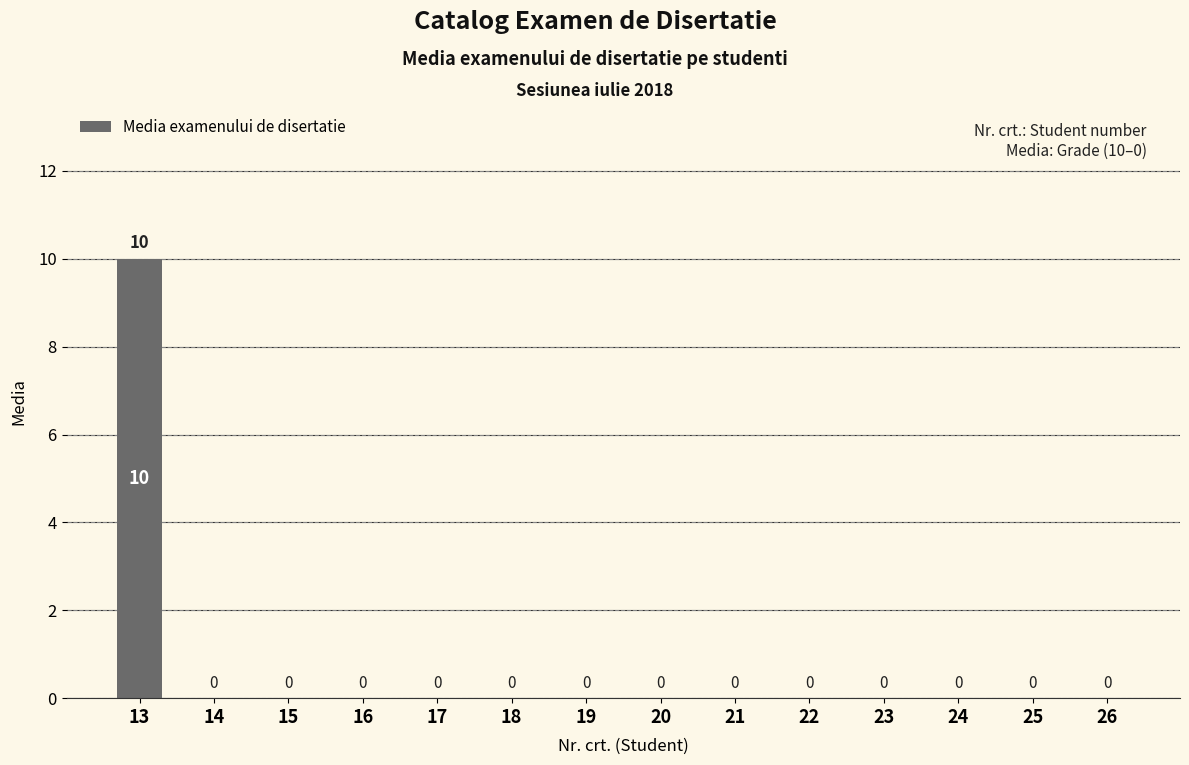

Reading right to left, extract all data points from this chart.

26=0	25=0	24=0	23=0	22=0	21=0	20=0	19=0	18=0	17=0	16=0	15=0	14=0	13=10